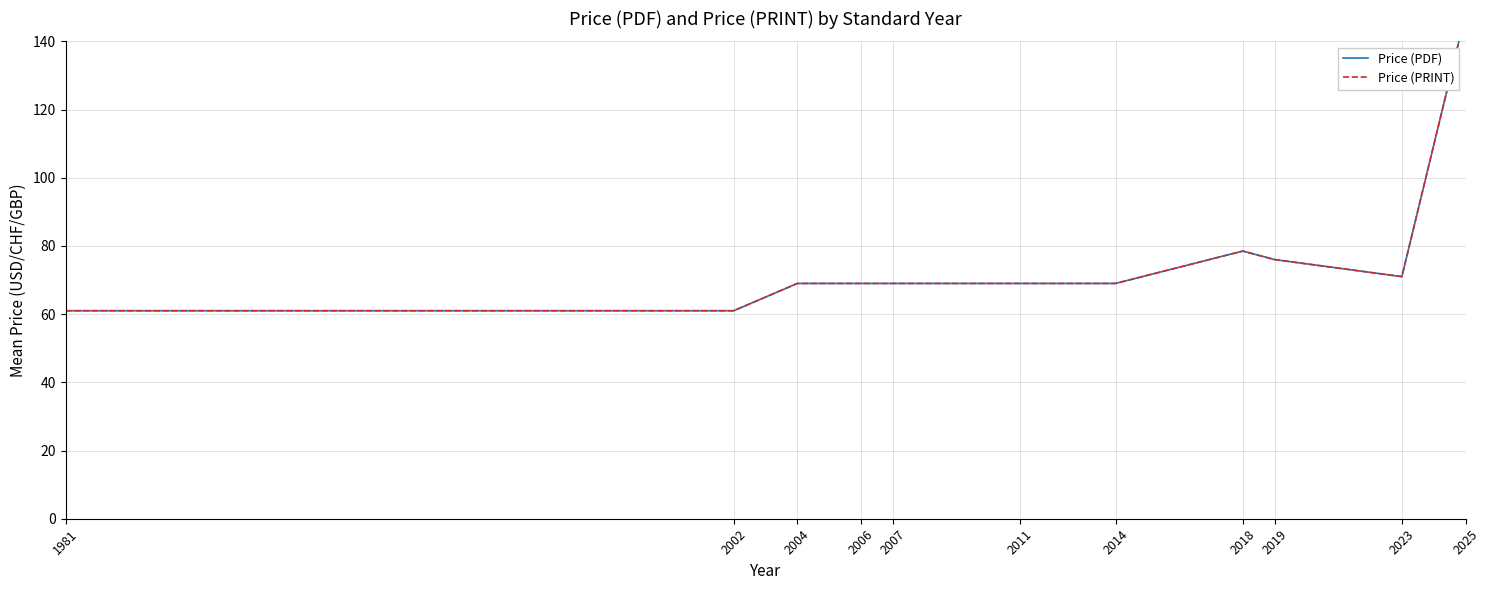

Is it true that Price (PDF) equals 77.7 at 2025?

False